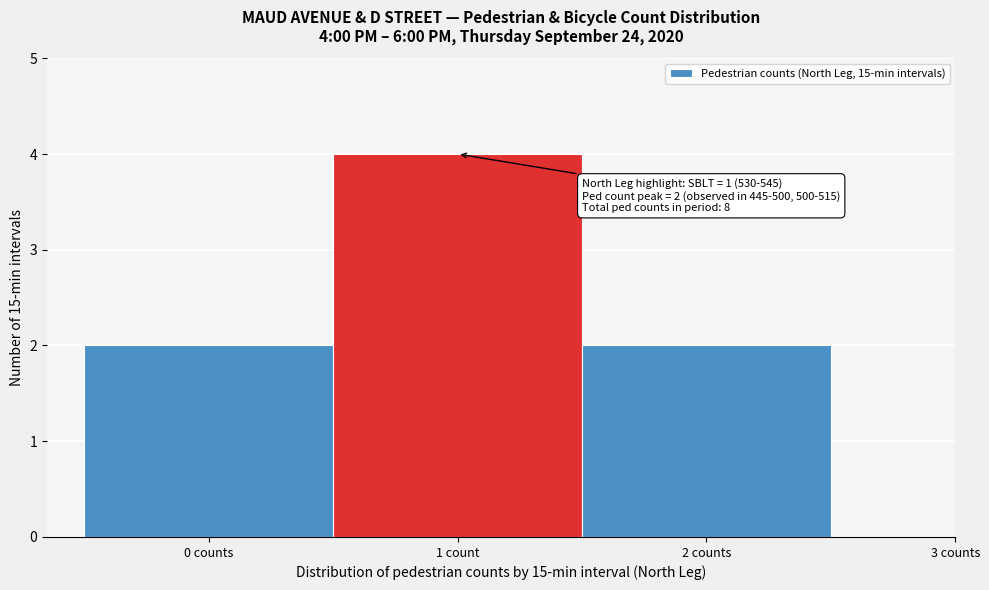

Reading left to right, extract all data points from this chart.

0 counts=2	1 count=4	2 counts=2